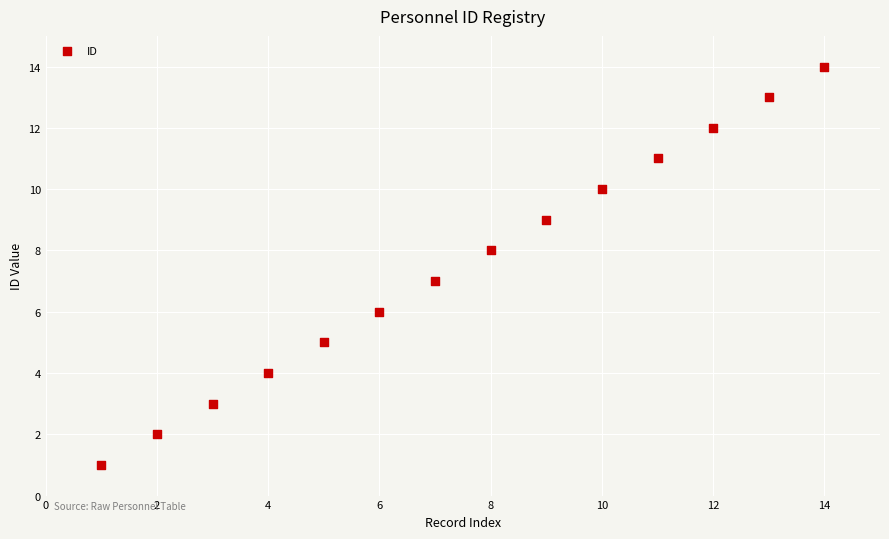

What is the range of Y values (max minus min)?

13